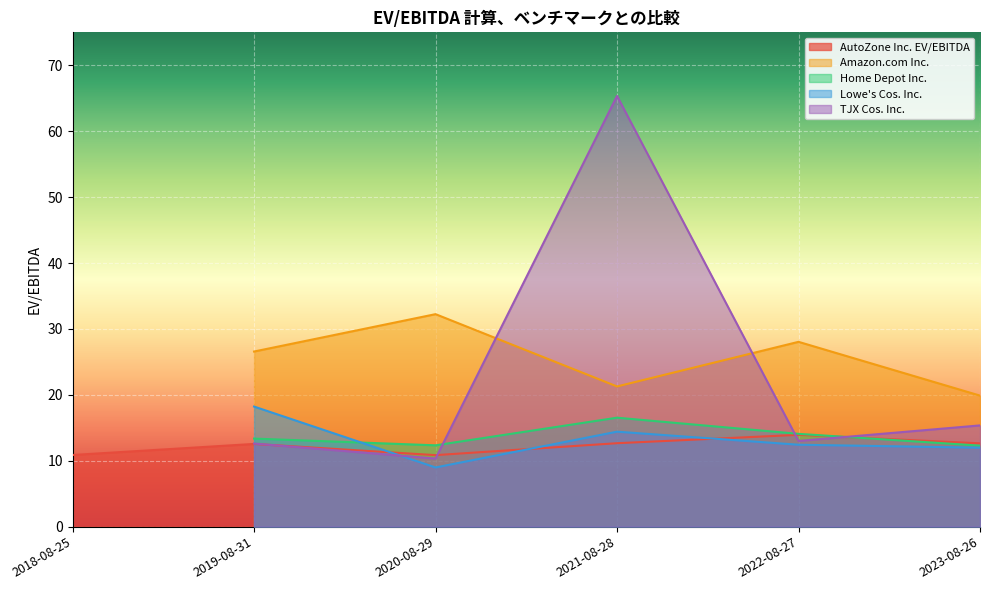

Is it true that Amazon.com Inc. equals 0.0 at 2018-08-25?

True